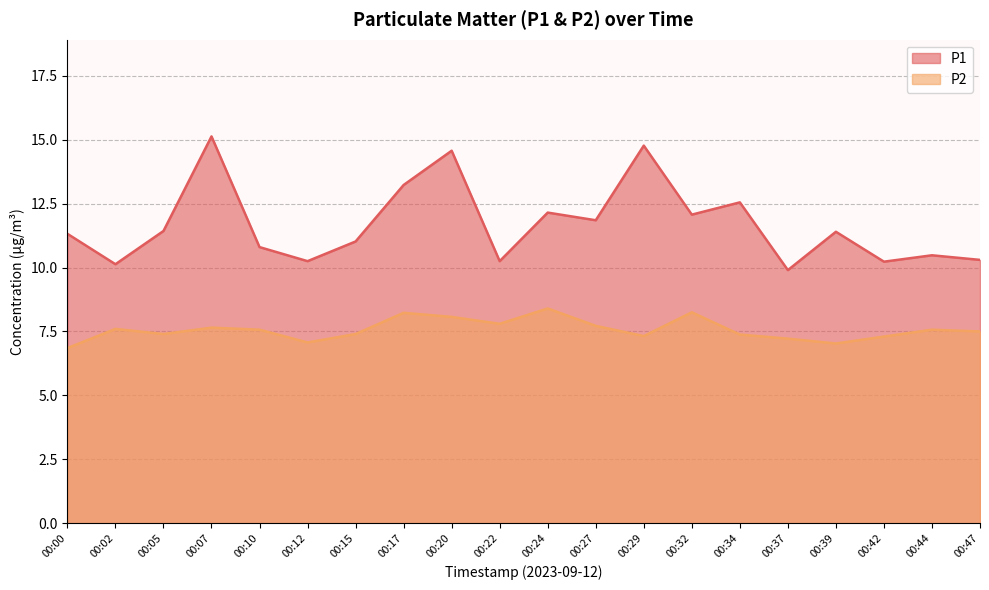

What is the total value across all series at 00:05?

18.8